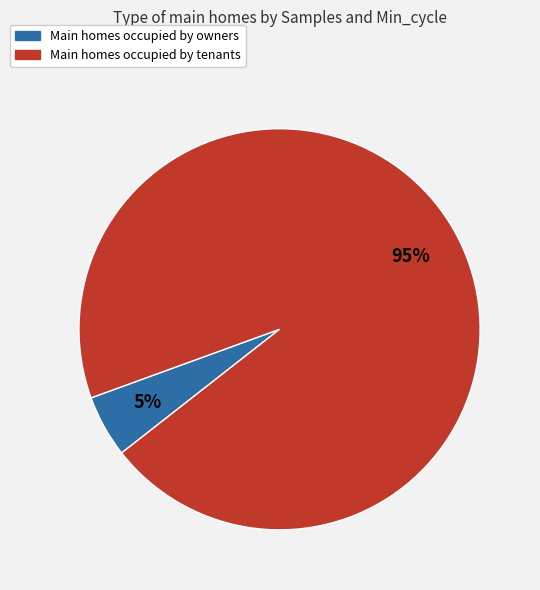

Is there any slice that represents more than half of the pie?

Yes